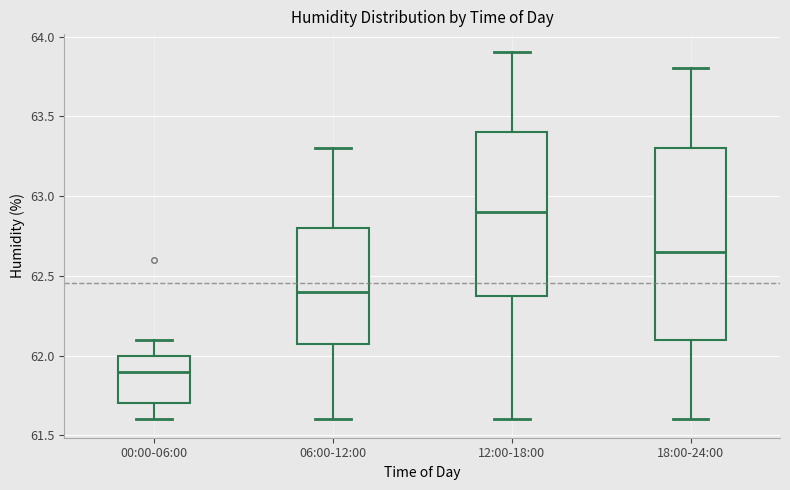

Which box has the highest median line?

12:00-18:00